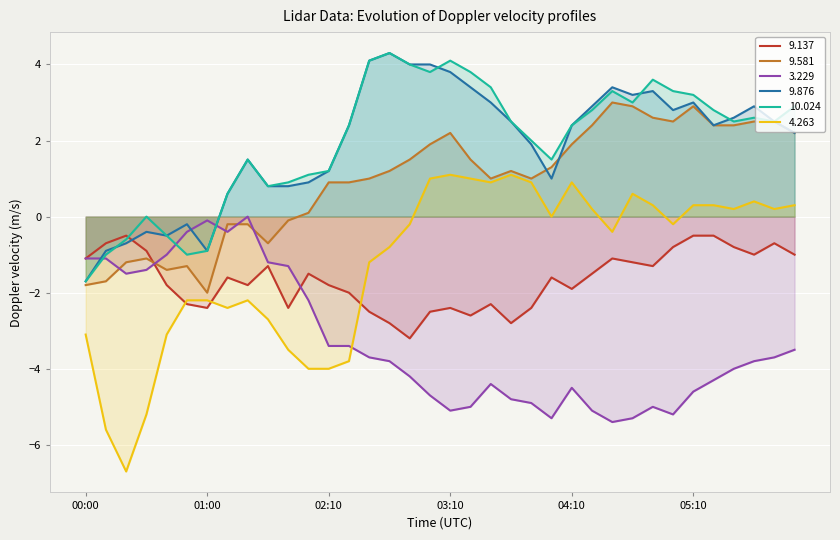

How many lines are shown in the chart?

6